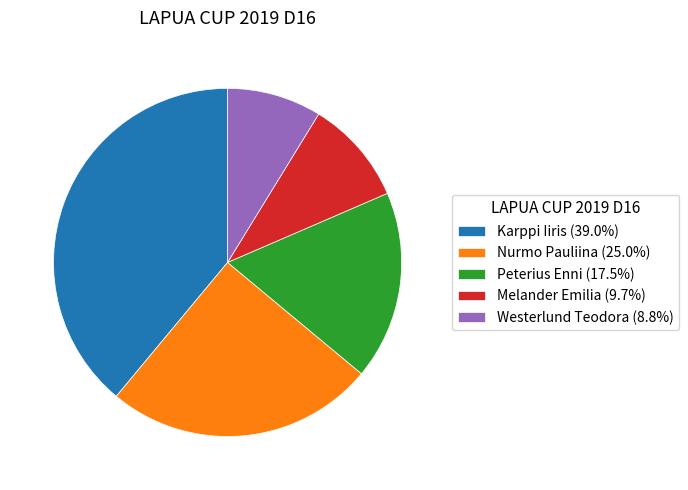

Does any single category account for the majority?

No